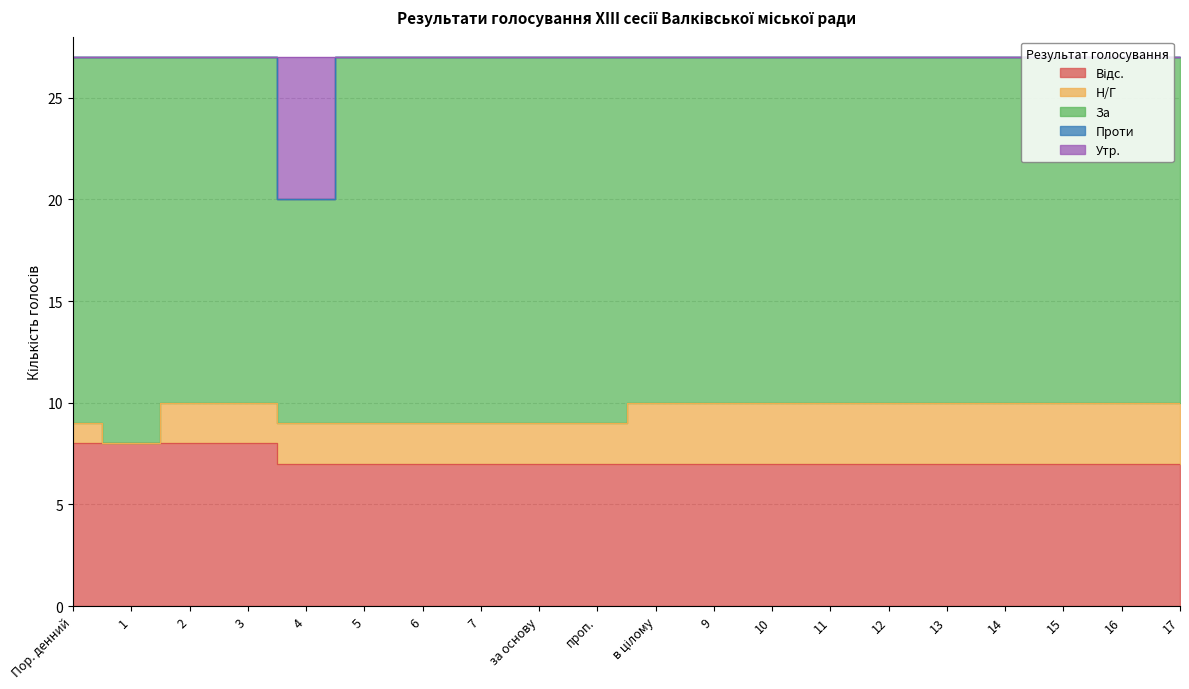

Does the chart display data point markers on the line(s)?

No